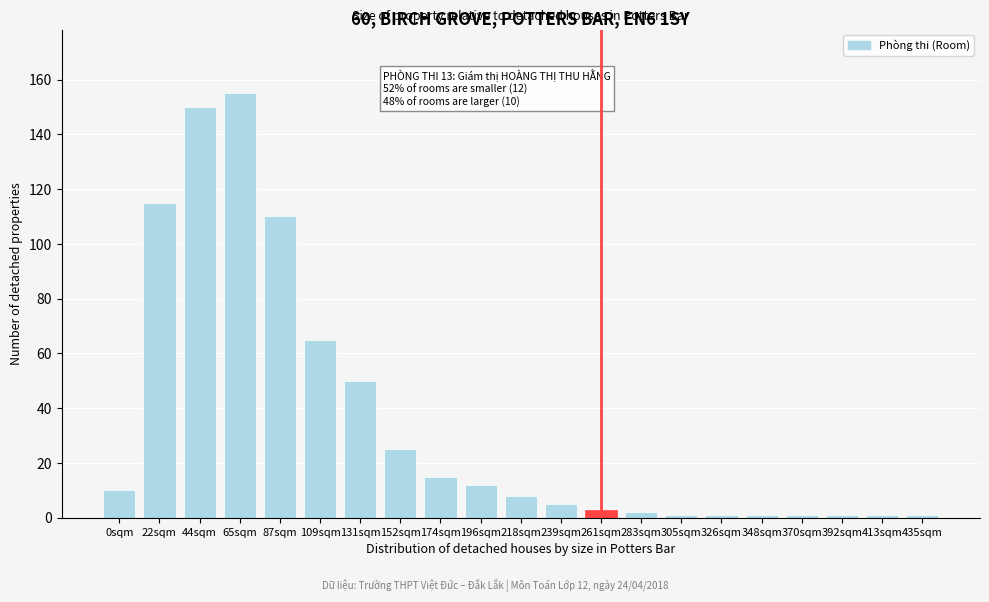

Reading right to left, transcribe all the data shown in this chart.

435sqm=1	413sqm=1	392sqm=1	370sqm=1	348sqm=1	326sqm=1	305sqm=1	283sqm=2	261sqm=3	239sqm=5	218sqm=8	196sqm=12	174sqm=15	152sqm=25	131sqm=50	109sqm=65	87sqm=110	65sqm=155	44sqm=150	22sqm=115	0sqm=10